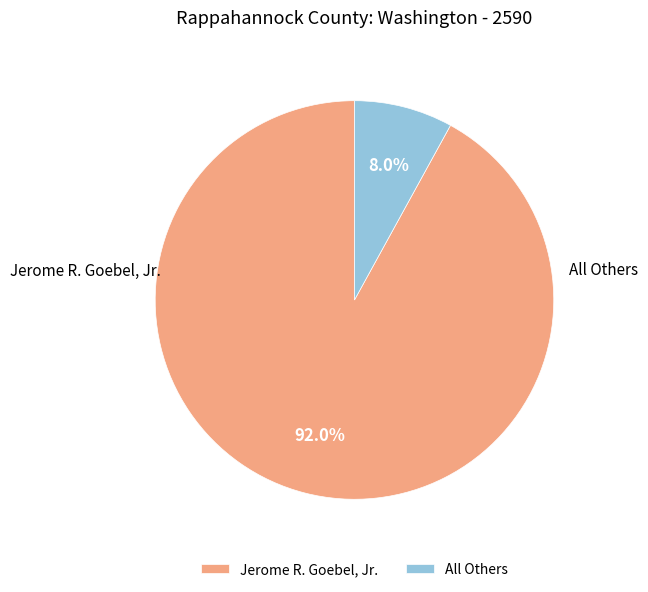

Between All Others and Jerome R. Goebel, Jr., which is larger?

Jerome R. Goebel, Jr.